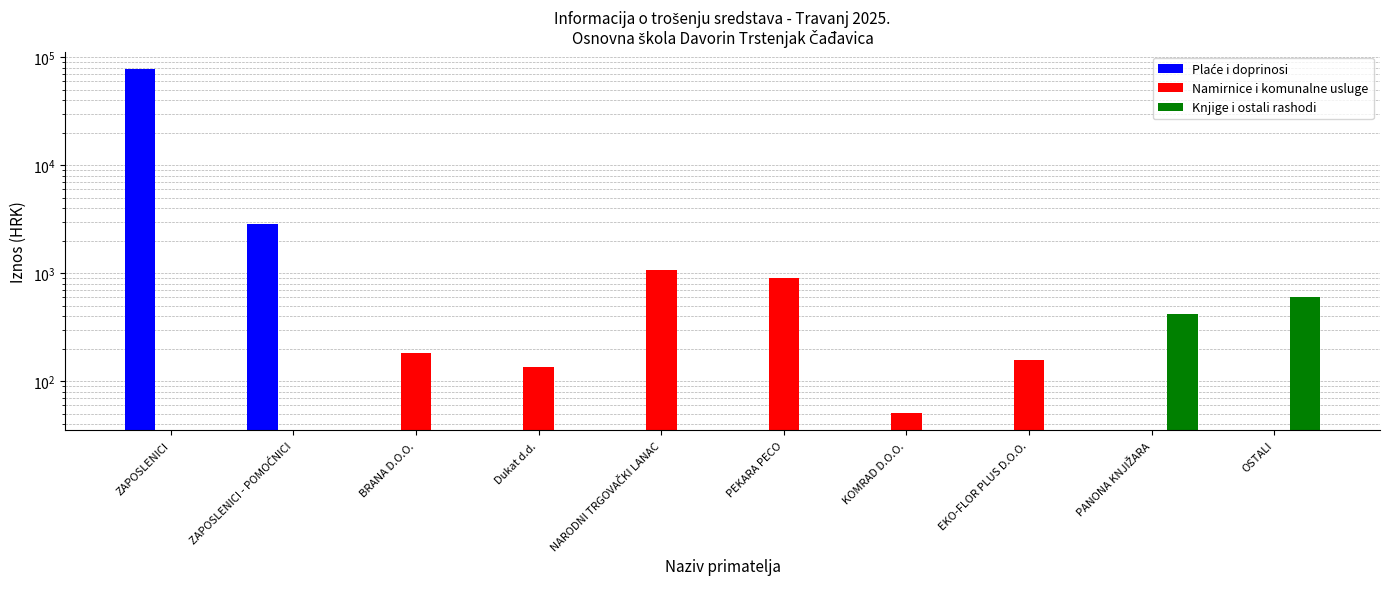

Reading right to left, list all the values displayed in this chart.

Plaće i doprinosi: OSTALI=0.0	PANONA KNJIŽARA=0.0	EKO-FLOR PLUS D.O.O.=0.0	KOMRAD D.O.O.=0.0	PEKARA PECO=0.0	NARODNI TRGOVAČKI LANAC=0.0	Dukat d.d.=0.0	BRANA D.O.O.=0.0	ZAPOSLENICI - POMOĆNICI=2835.0	ZAPOSLENICI=77880.0
Namirnice i komunalne usluge: OSTALI=0.0	PANONA KNJIŽARA=0.0	EKO-FLOR PLUS D.O.O.=158.7	KOMRAD D.O.O.=50.6	PEKARA PECO=906.3	NARODNI TRGOVAČKI LANAC=1064.3	Dukat d.d.=134.2	BRANA D.O.O.=182.2	ZAPOSLENICI - POMOĆNICI=0.0	ZAPOSLENICI=0.0
Knjige i ostali rashodi: OSTALI=597.0	PANONA KNJIŽARA=417.6	EKO-FLOR PLUS D.O.O.=0.0	KOMRAD D.O.O.=0.0	PEKARA PECO=0.0	NARODNI TRGOVAČKI LANAC=0.0	Dukat d.d.=0.0	BRANA D.O.O.=0.0	ZAPOSLENICI - POMOĆNICI=0.0	ZAPOSLENICI=0.0